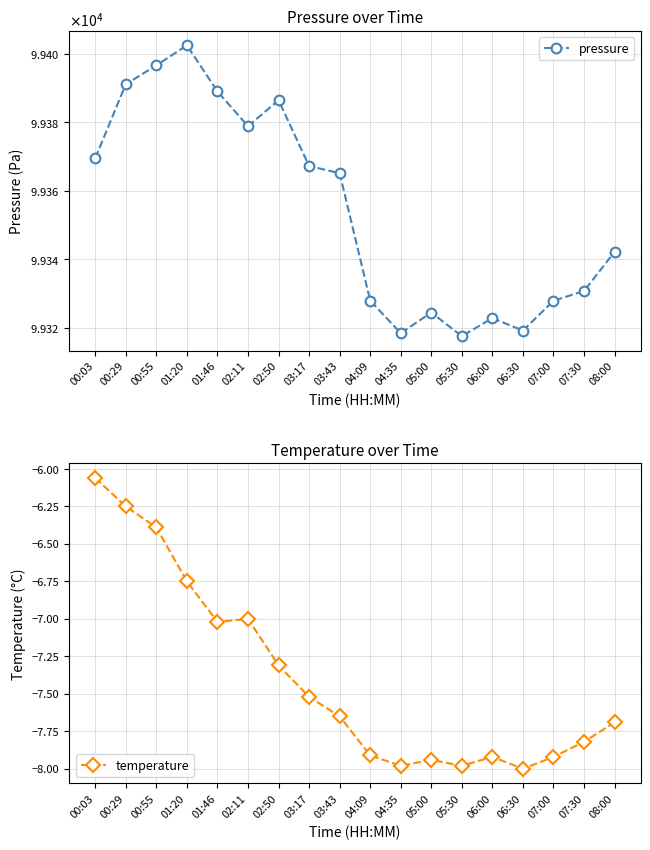

What are all the series names shown in the legend?

pressure, temperature